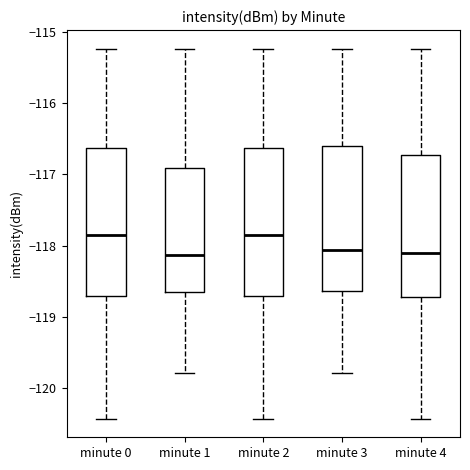

Reading left to right, read every box against the y-axis: the position of its median line, the range the box covers, and the ends of its whiskers. The values are not printed on the chart, so give them approximately, as read against the axis.

minute 0: median -117.8, box -118.7 to -116.6, whiskers -120.4 to -115.2
minute 1: median -118.1, box -118.7 to -116.9, whiskers -119.8 to -115.2
minute 2: median -117.8, box -118.7 to -116.6, whiskers -120.4 to -115.2
minute 3: median -118.1, box -118.6 to -116.6, whiskers -119.8 to -115.2
minute 4: median -118.1, box -118.7 to -116.7, whiskers -120.4 to -115.2